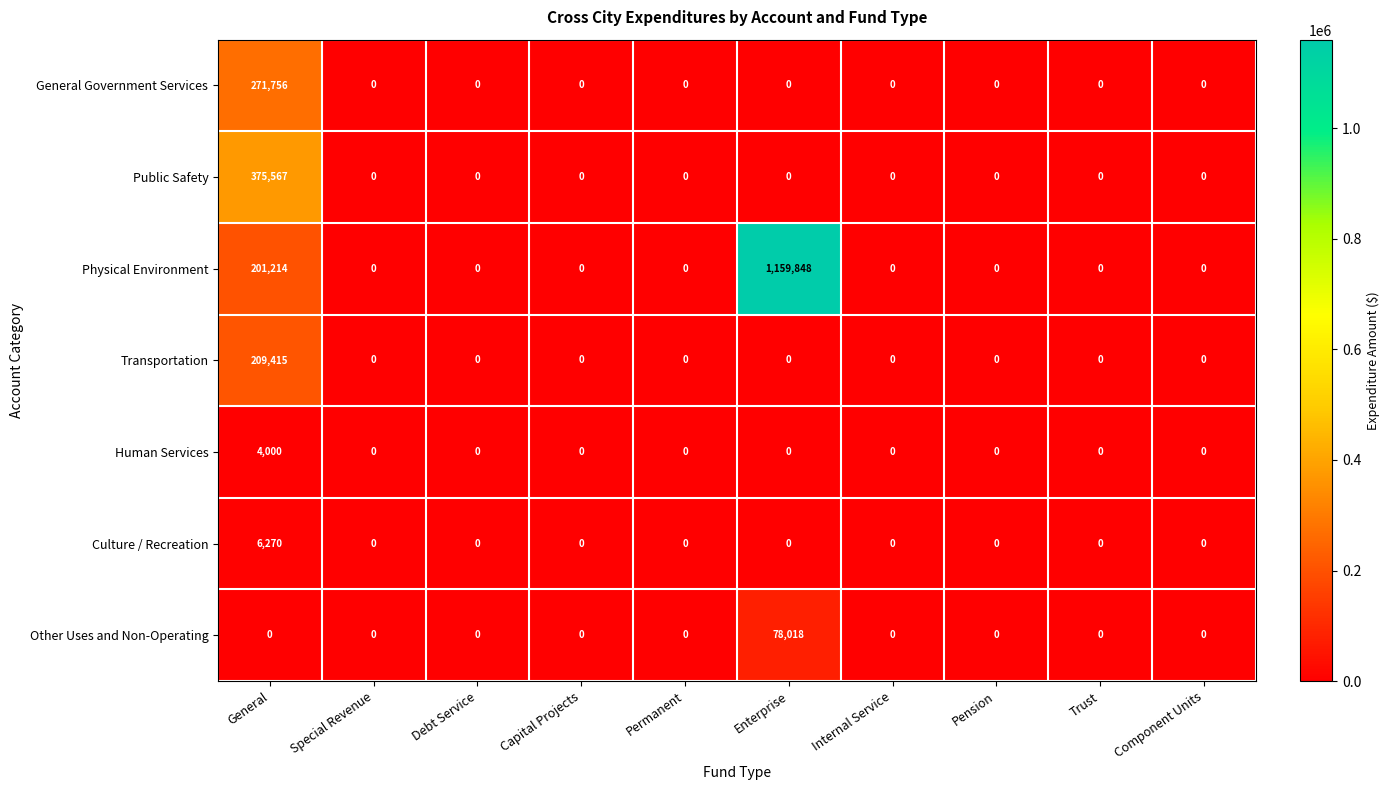

List the series in order of their peak value, lowest first.

Human Services, Culture / Recreation, Other Uses and Non-Operating, Transportation, General Government Services, Public Safety, Physical Environment